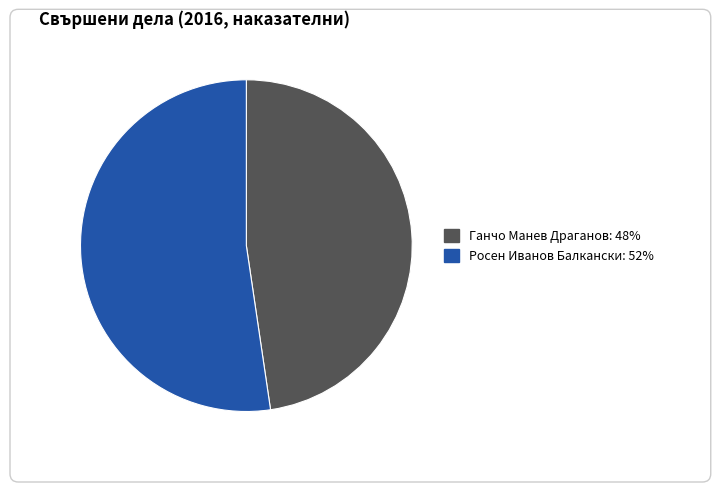

Do Ганчо Манев Драганов: 48% and Росен Иванов Балкански: 52% together represent more than half of the pie?

Yes